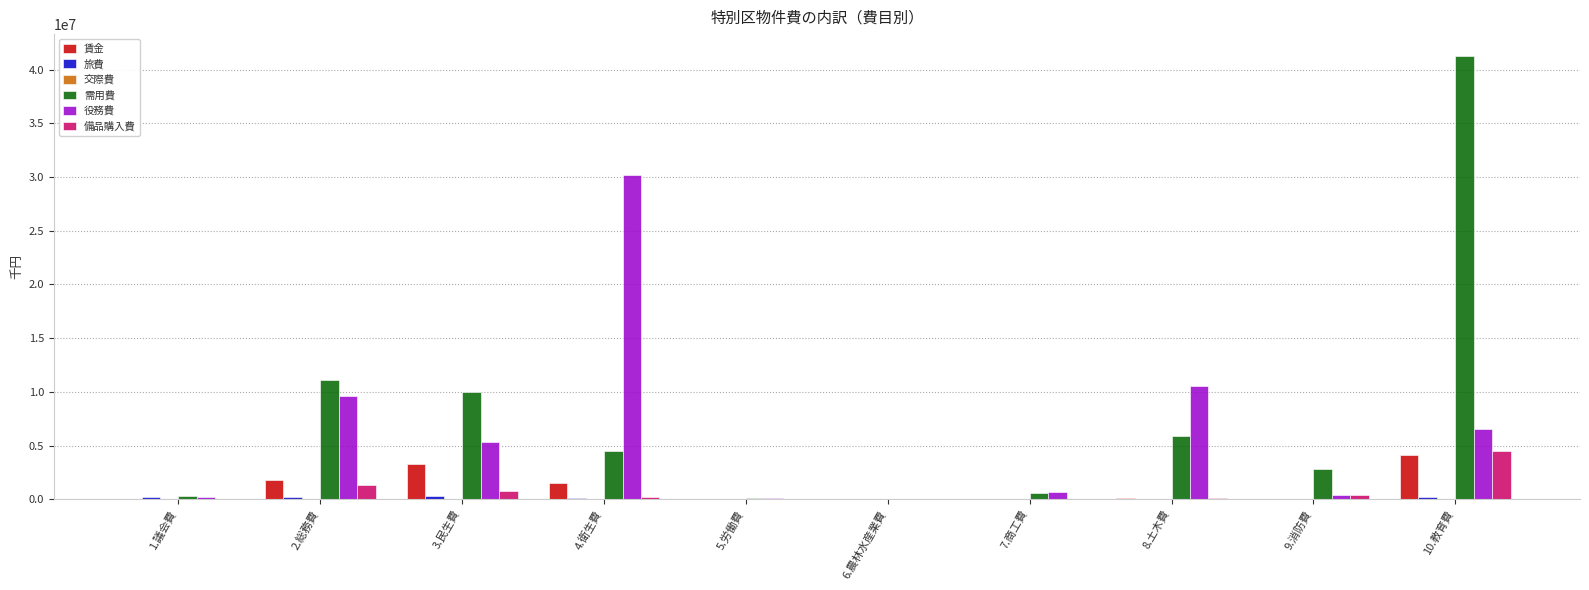

What is the sum of the 備品購入費 values at 6.農林水産業費 and 3.民生費?

764521